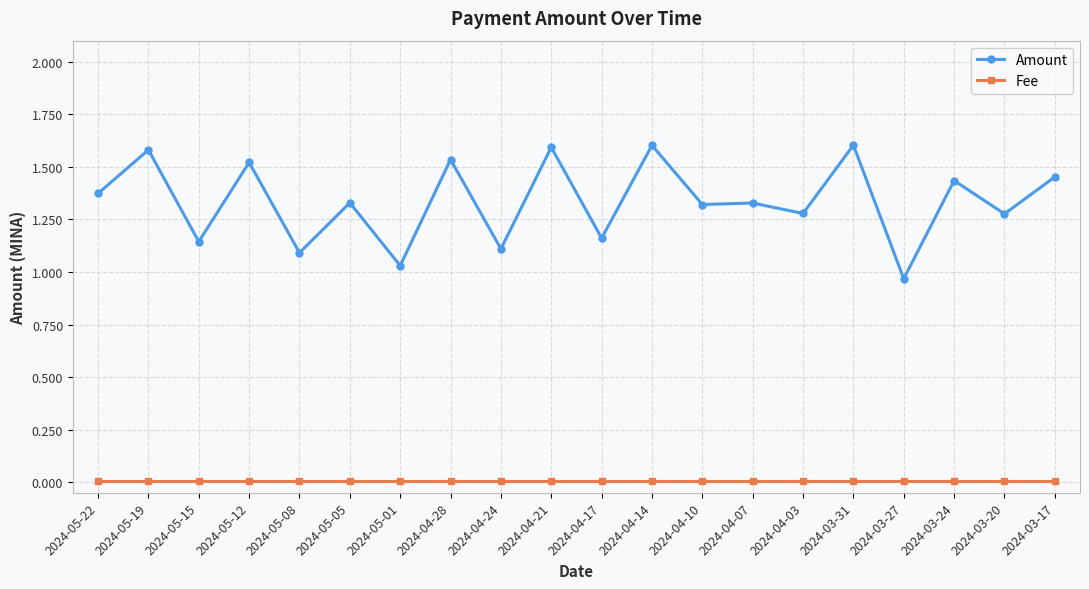

True or false: Fee has a value of 0.0 at 2024-04-14.

True